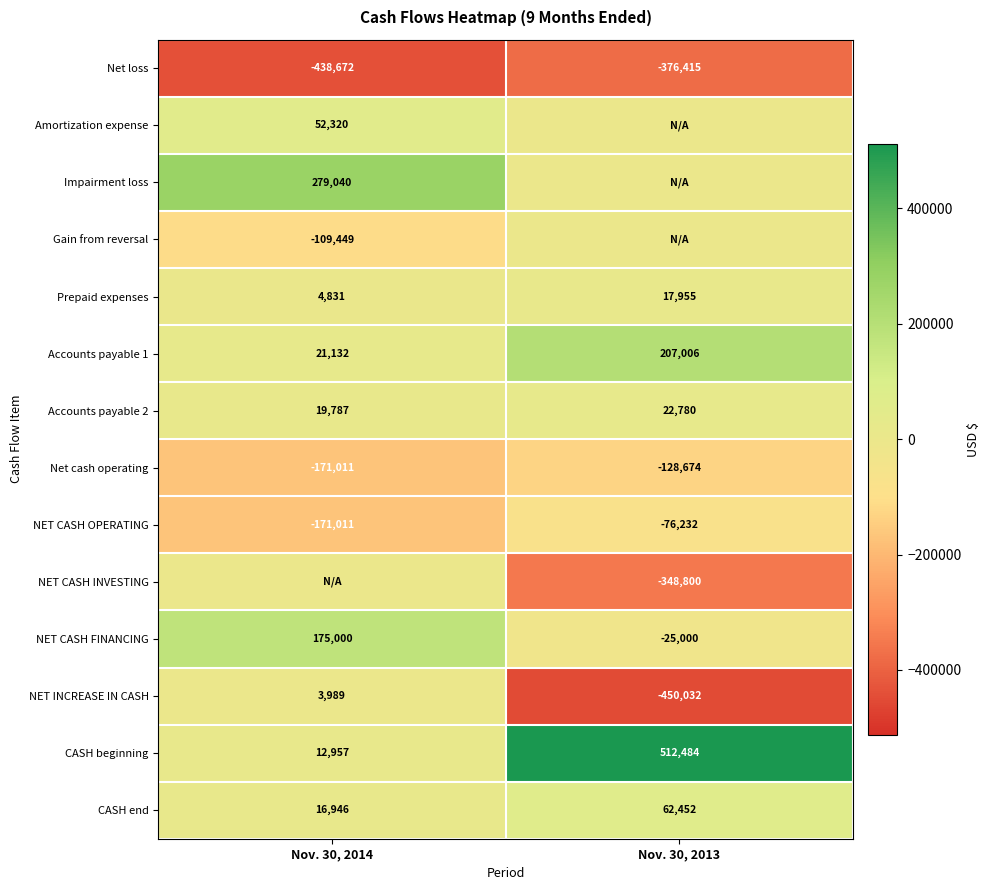

Which category has the highest value in the Net loss series?

Nov. 30, 2013